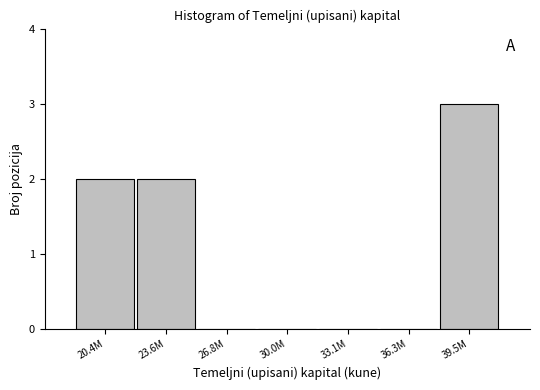

Reading right to left, what are all the values shown in this chart?

39.5M=3	36.3M=0	33.1M=0	30.0M=0	26.8M=0	23.6M=2	20.4M=2